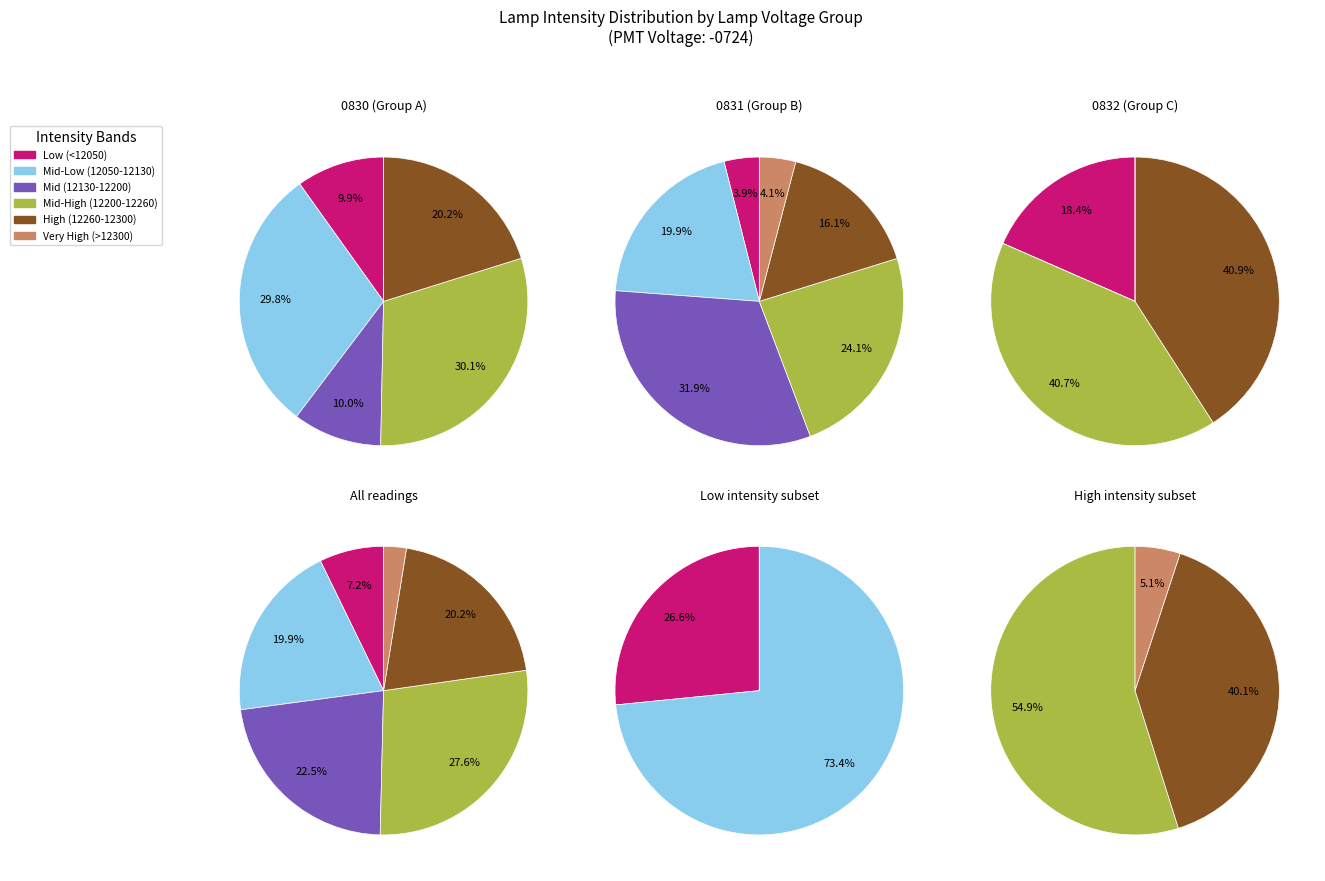

To the nearest percent, what portion does 26 represent?

2%